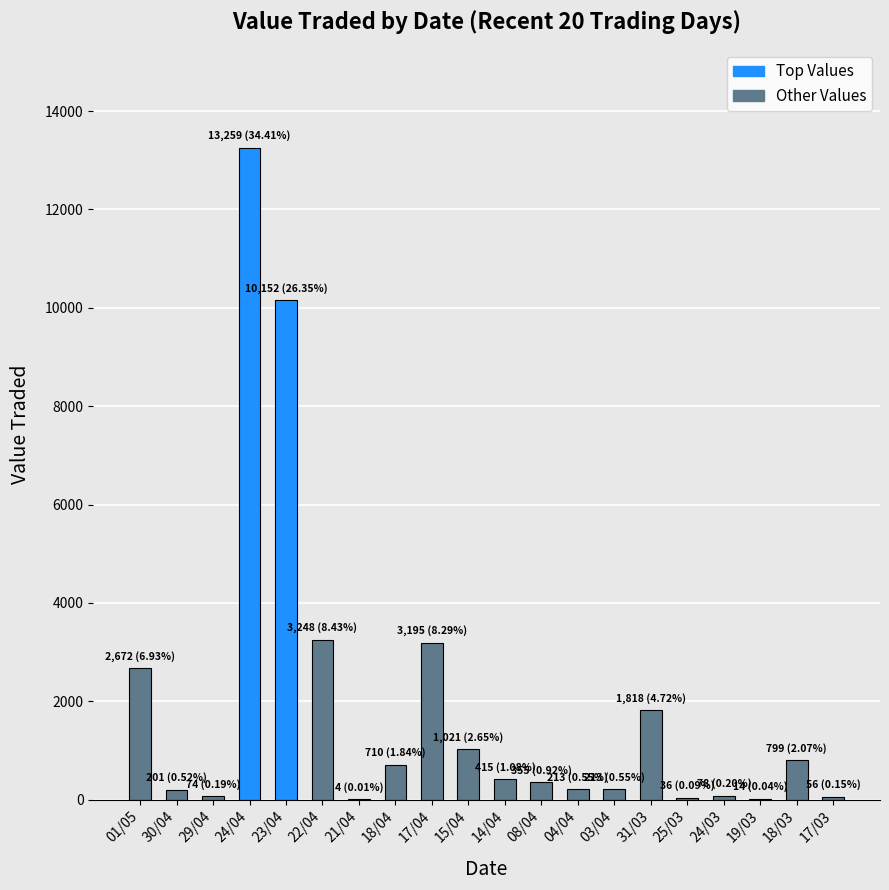

What is the ratio of the value at 15/04 to the value at 17/04?

0.3